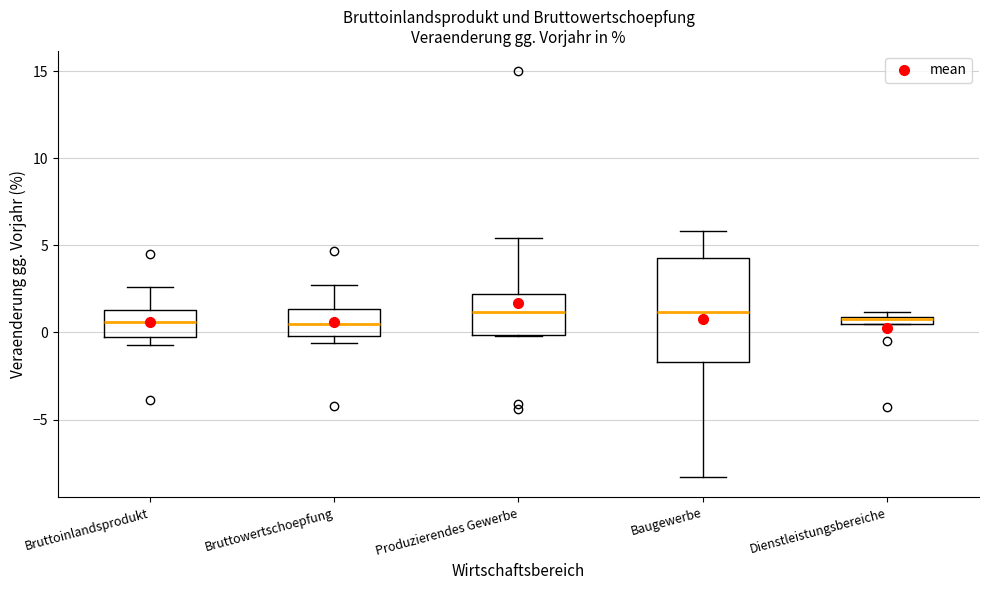

Where does the median line of the box for Bruttoinlandsprodukt sit on the y-axis? The values are not printed on the chart, so give them approximately, as read against the axis.

0.5